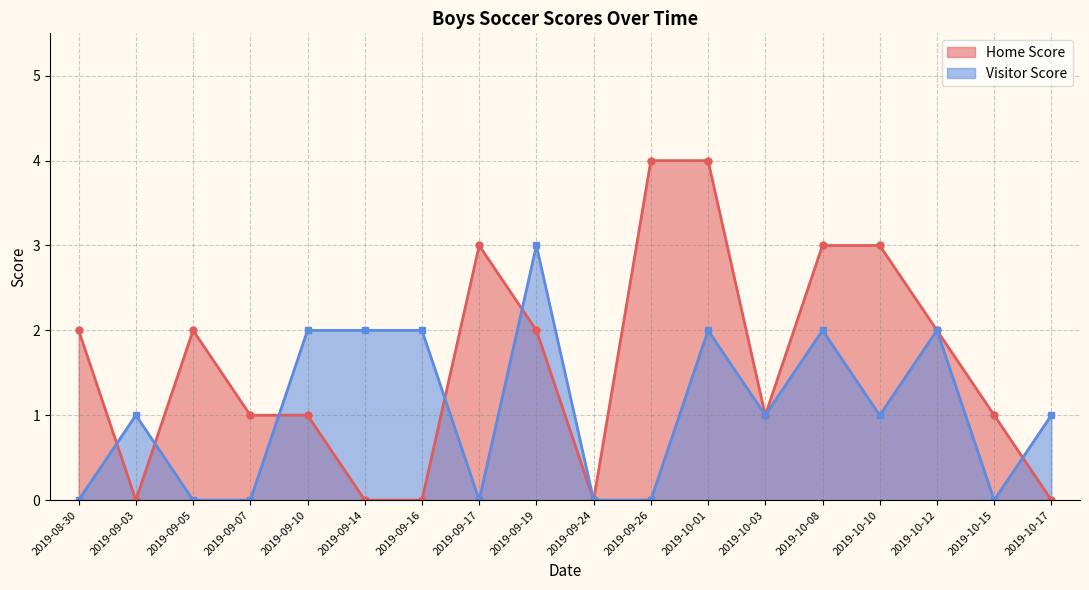

Which series has the largest range (max minus min)?

Home Score